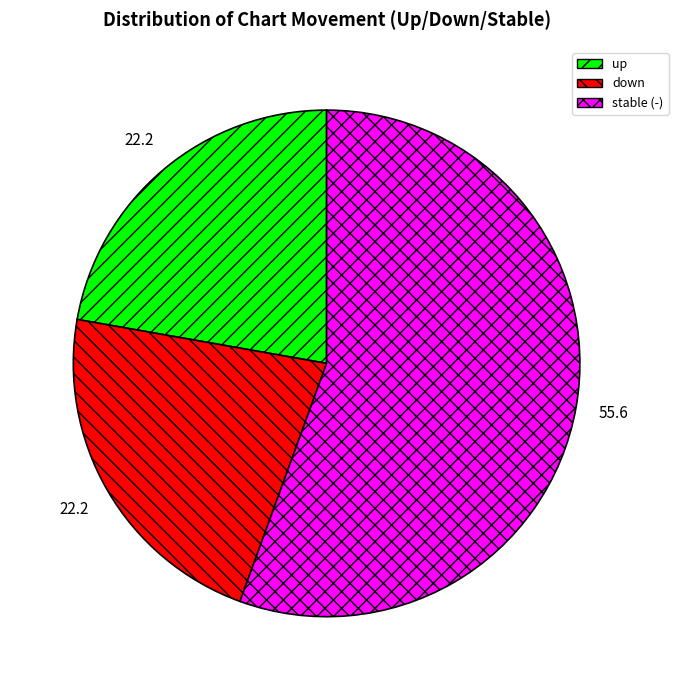

Is there a majority slice in this chart?

Yes